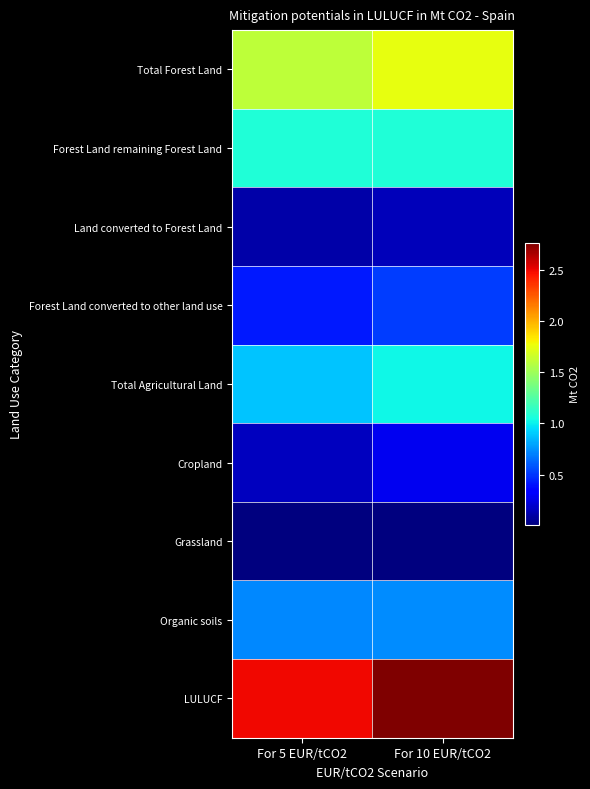

Between For 5 EUR/tCO2 and For 10 EUR/tCO2, which is larger?

For 10 EUR/tCO2